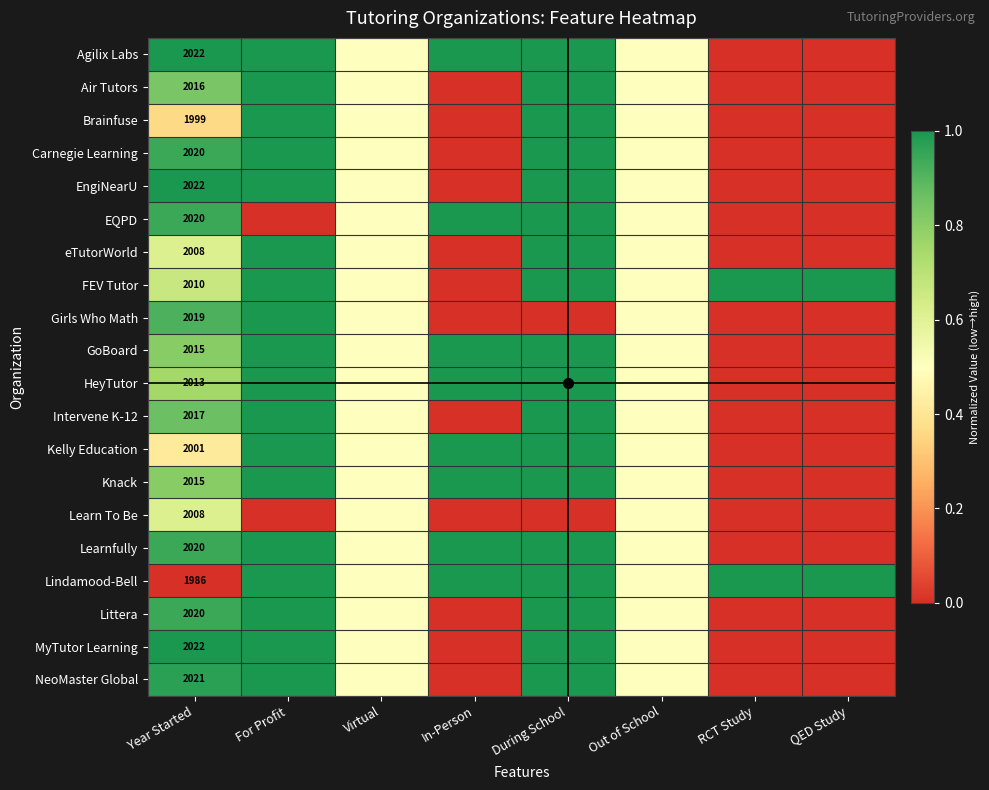

True or false: EQPD has a value of -0.3 at QED Study.

False